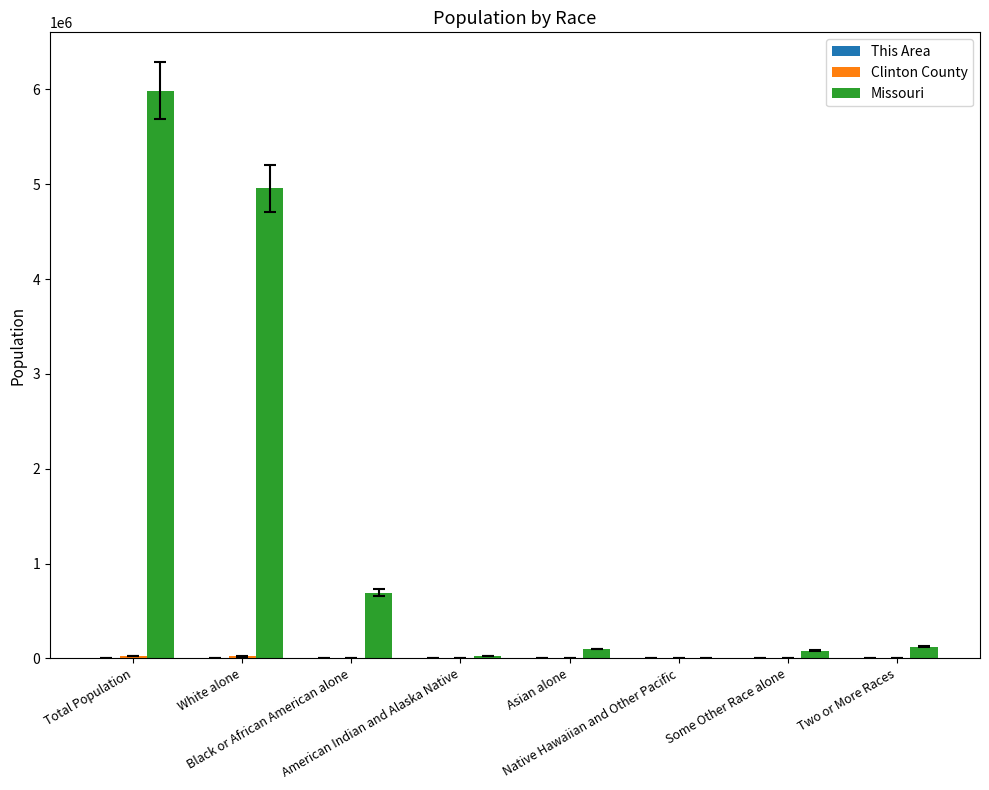

What is the greatest value displayed?

5988927